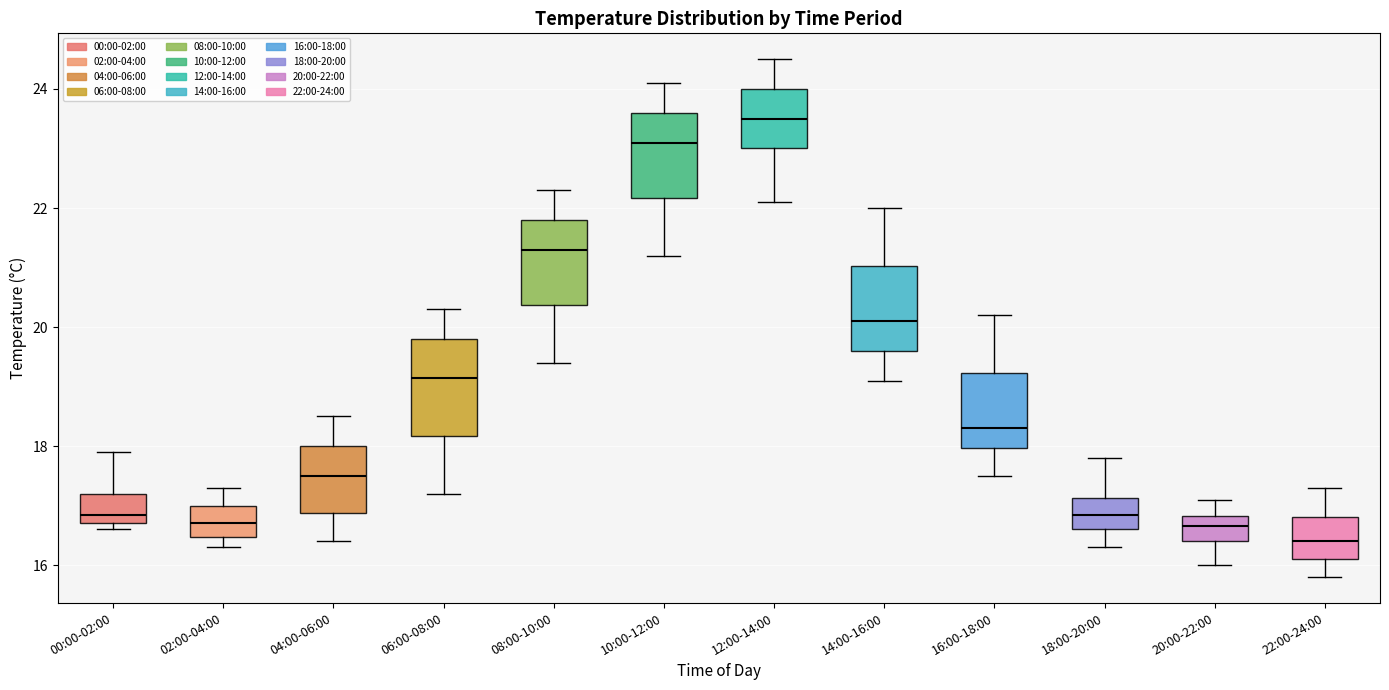

Where does the median line of the box for 10:00-12:00 sit on the y-axis? The values are not printed on the chart, so give them approximately, as read against the axis.

23.2